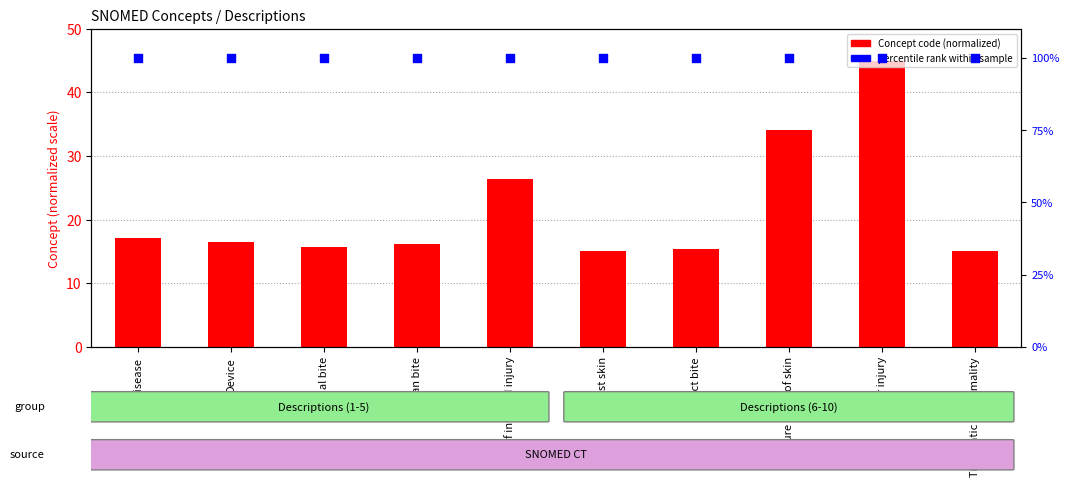

What are all the series names shown in the legend?

Concept, percentile rank